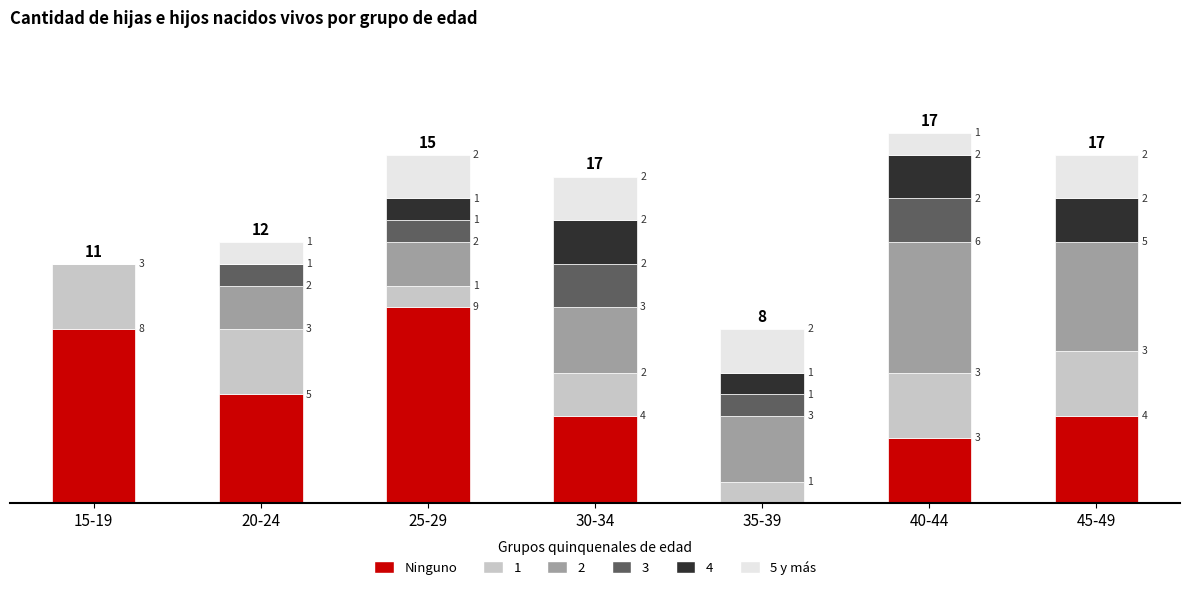

Which category has the highest value in the Ninguno series?

25-29